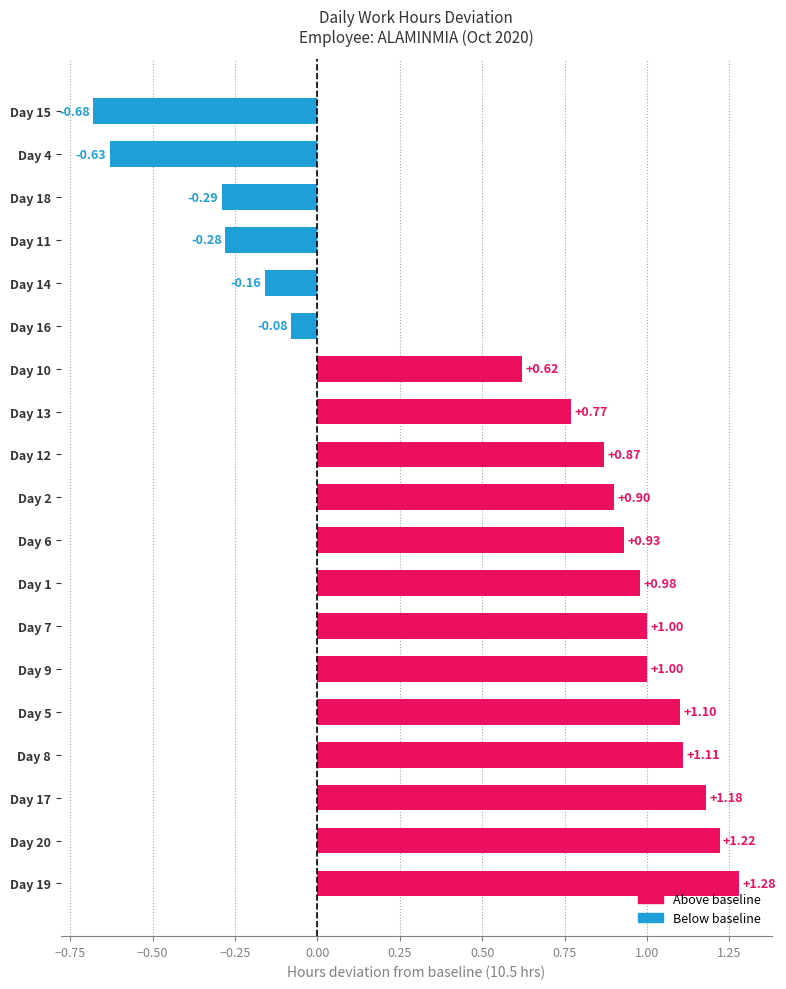

What is the difference between the values at Day 17 and Day 4?

1.8